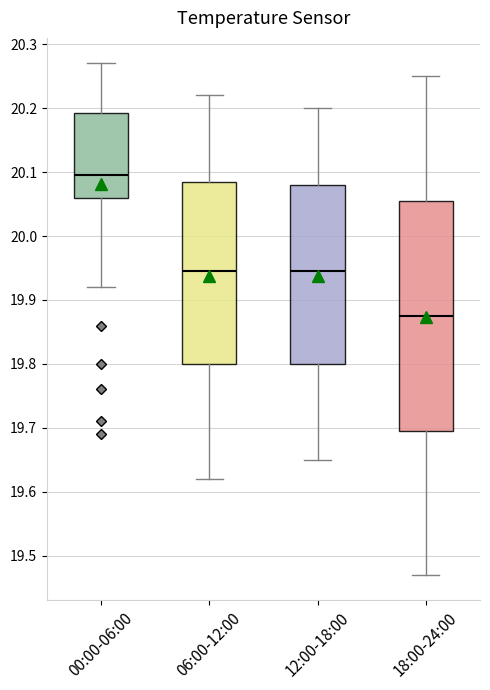

Which box is the tallest, from its lower edge to its upper edge?

18:00-24:00